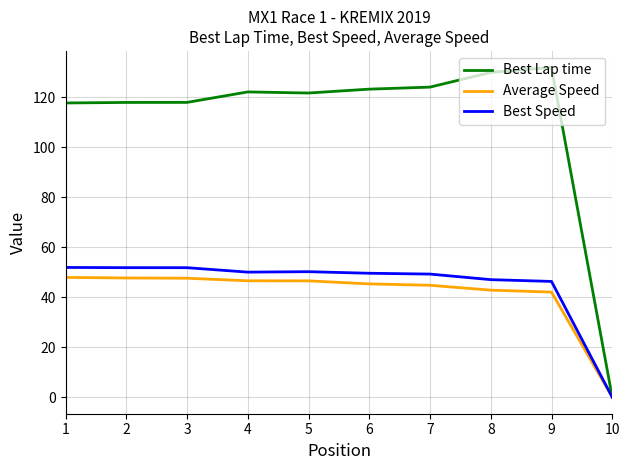

Which series changed the most between 1 and 6?

Best Lap time